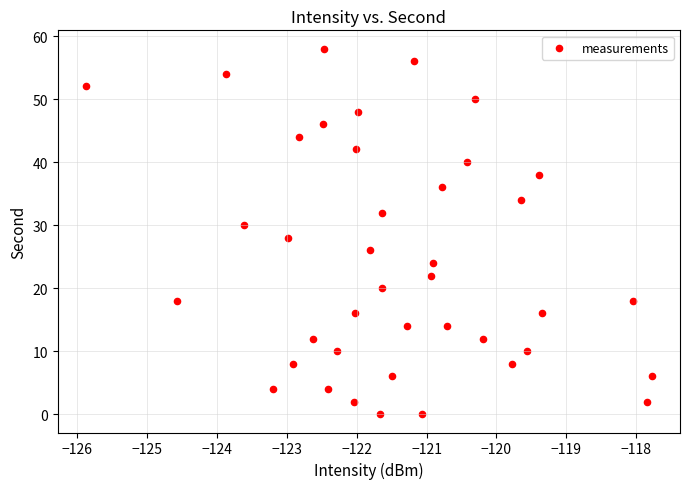

What is the range of Y values (max minus min)?

58